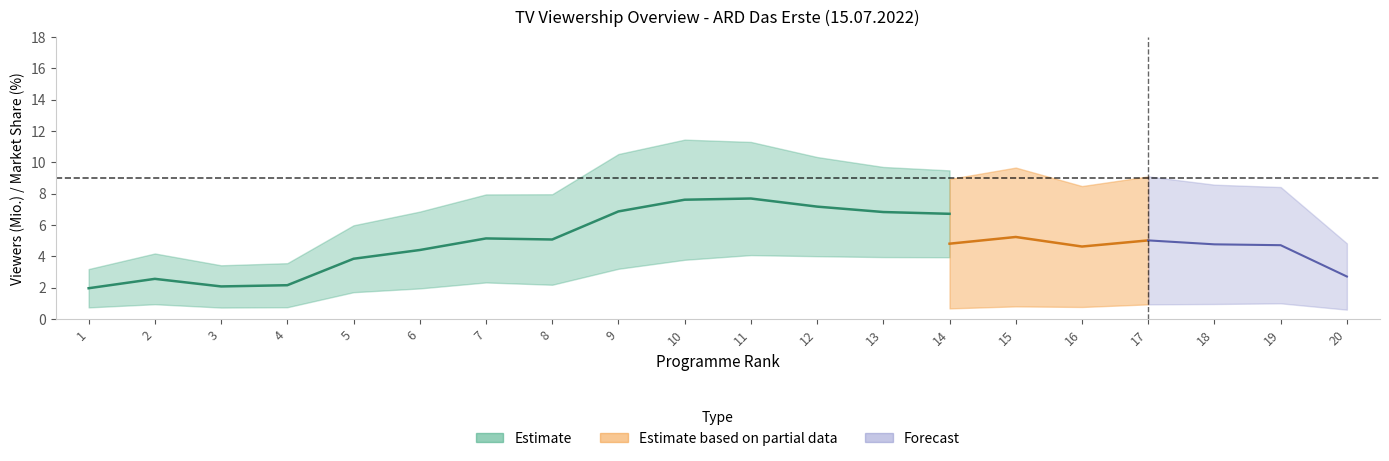

True or false: Sehb_14_49 has a value of 0.0 at 15.

False